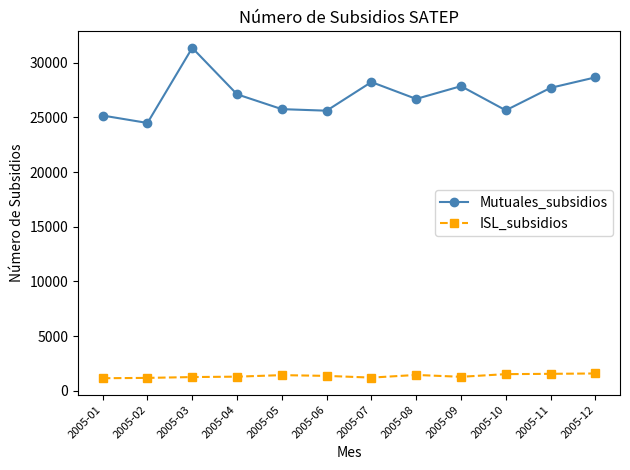

Which series has the largest total across all categories?

Mutuales_subsidios